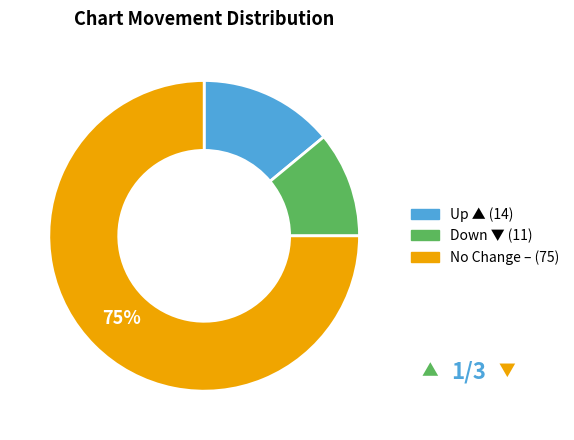

To the nearest percent, what is the difference between the largest and smallest slice percentages?

64%